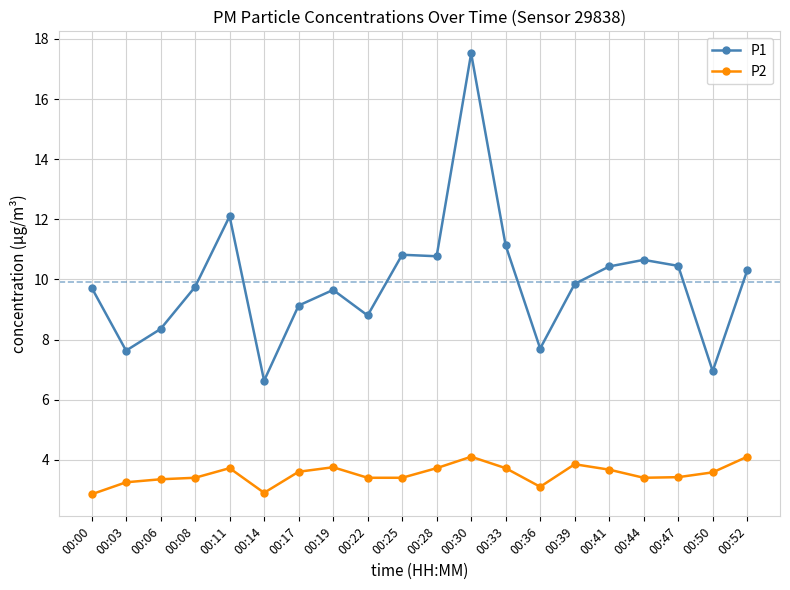

What are all the series names shown in the legend?

P1, P2